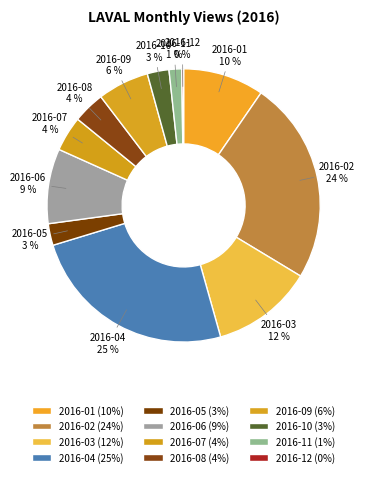

Is the sum of 2016-07 and 2016-01 greater than half?

No